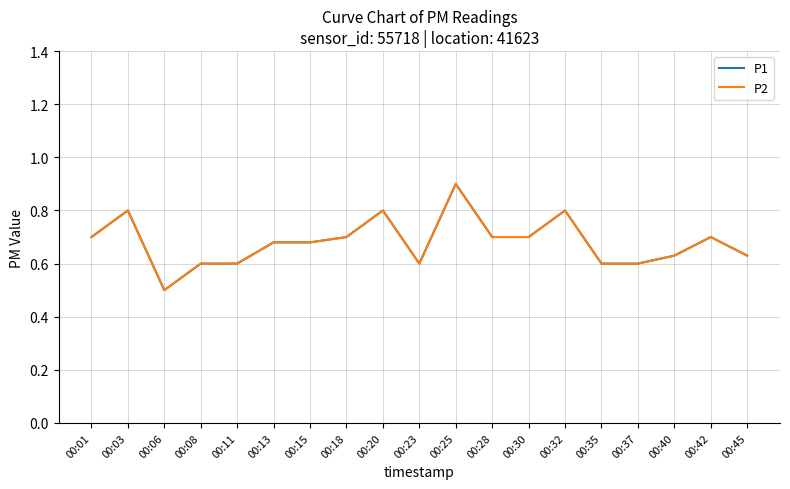

How many lines are shown in the chart?

2